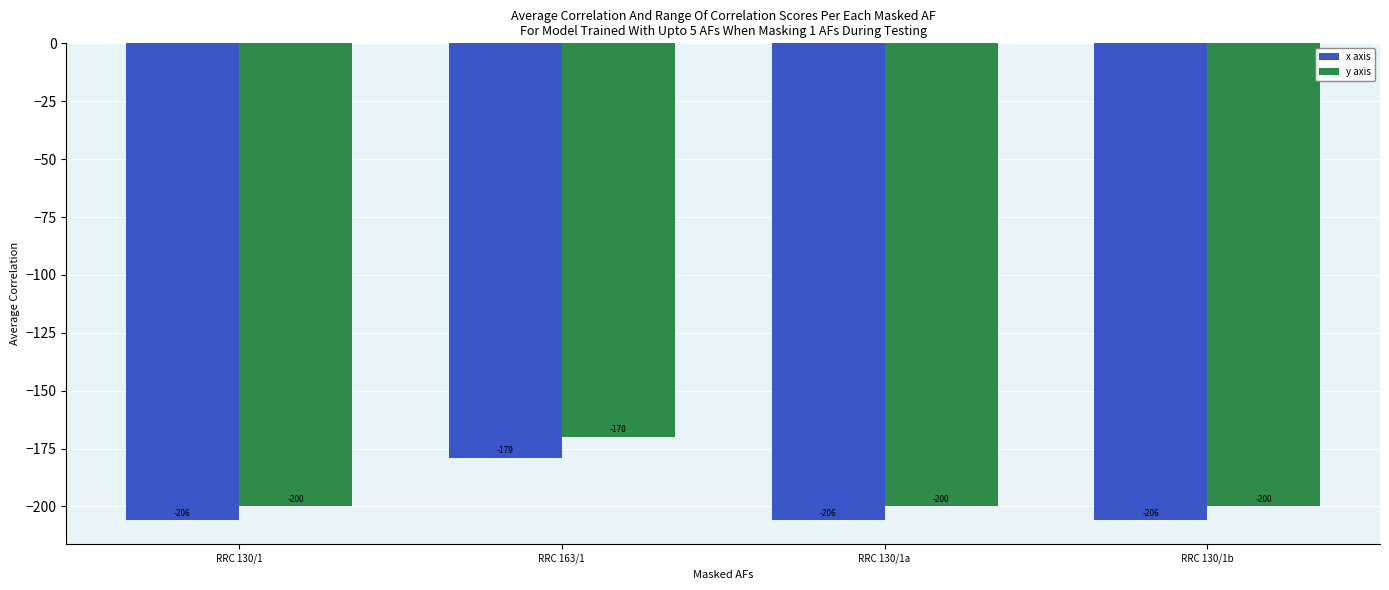

Reading left to right, extract all data points from this chart.

x axis: RRC 130/1=-206	RRC 163/1=-179	RRC 130/1a=-206	RRC 130/1b=-206
y axis: RRC 130/1=-200	RRC 163/1=-170	RRC 130/1a=-200	RRC 130/1b=-200